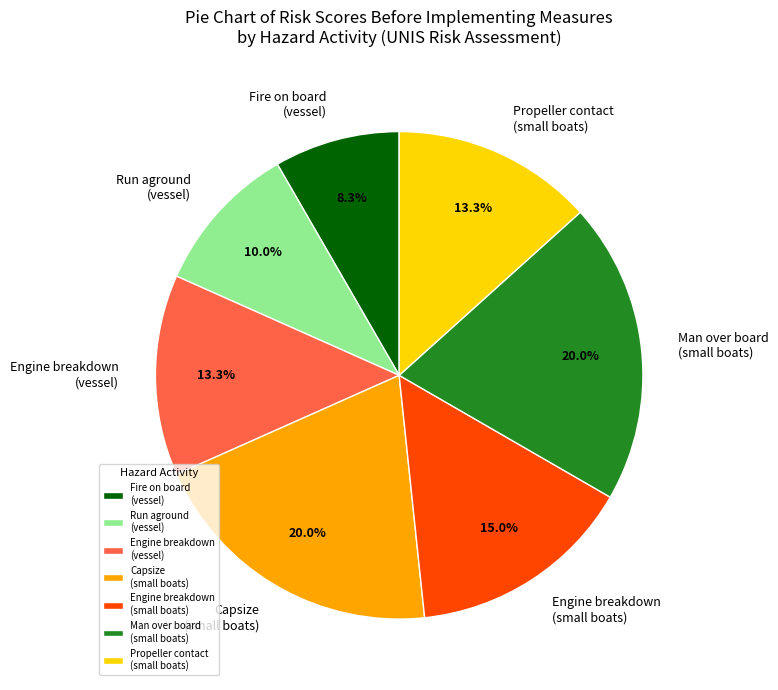

Does any single category account for the majority?

No